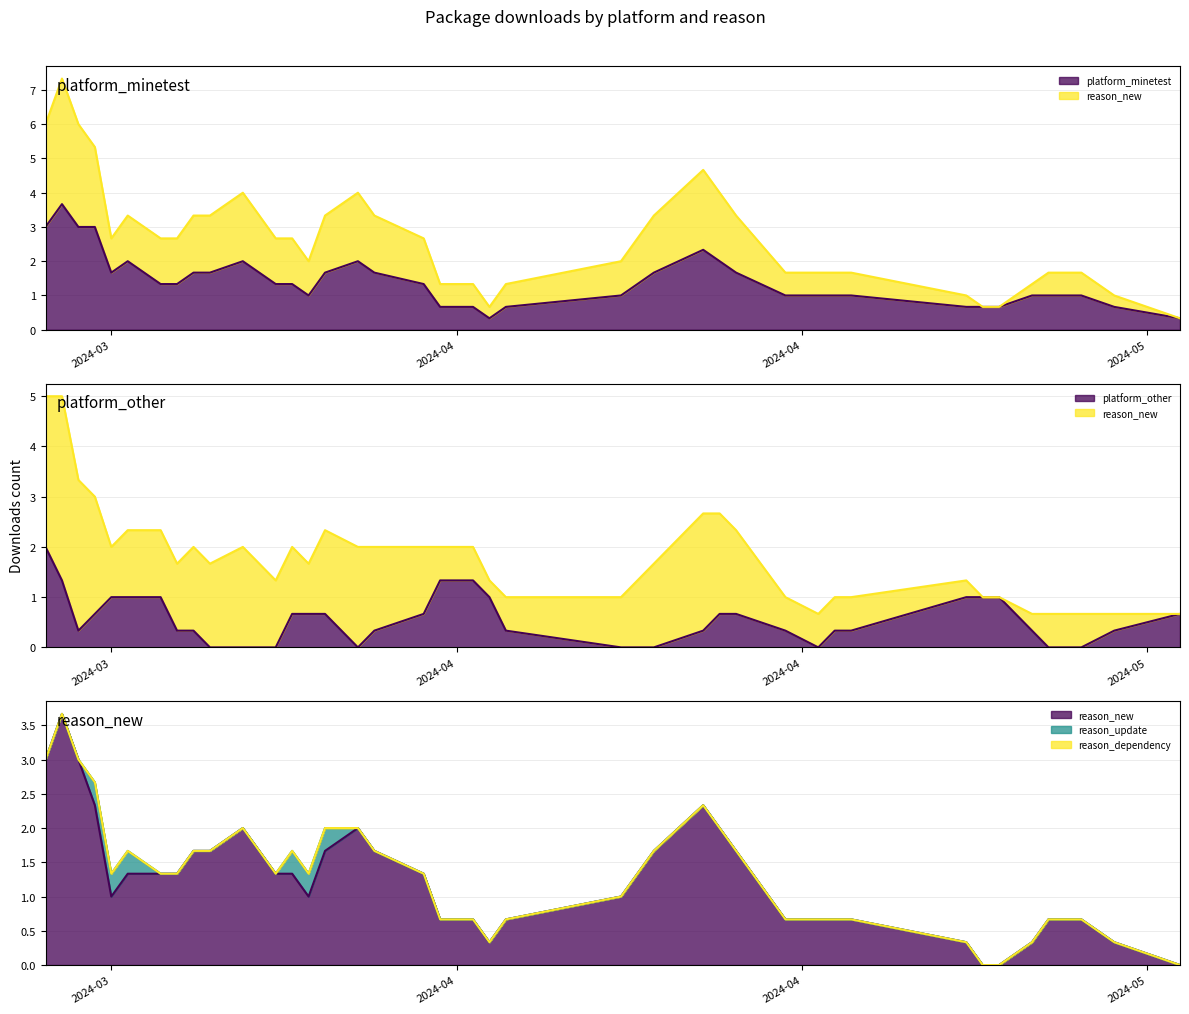

How many series are shown in this chart?

5